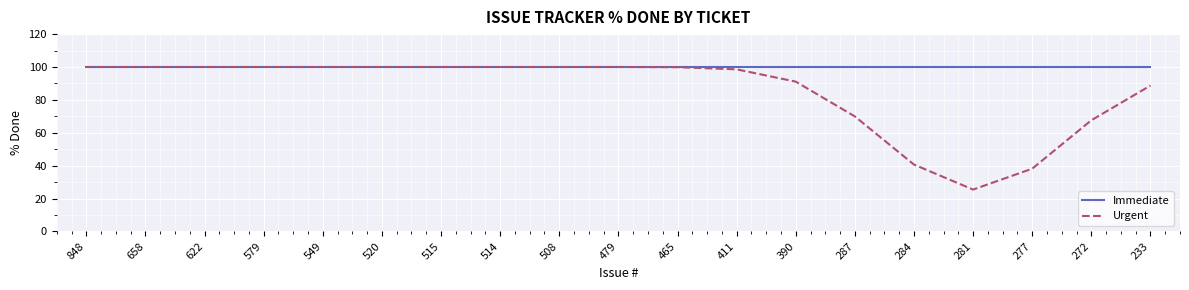

Which series changed the most between 848 and 272?

Urgent